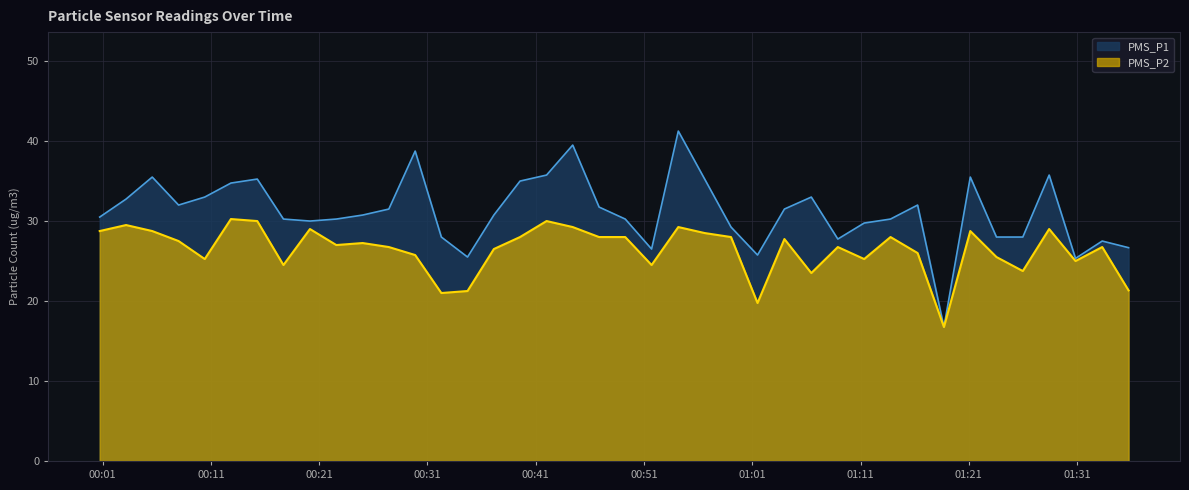

True or false: PMS_P1 and PMS_P2 cross at least once.

False